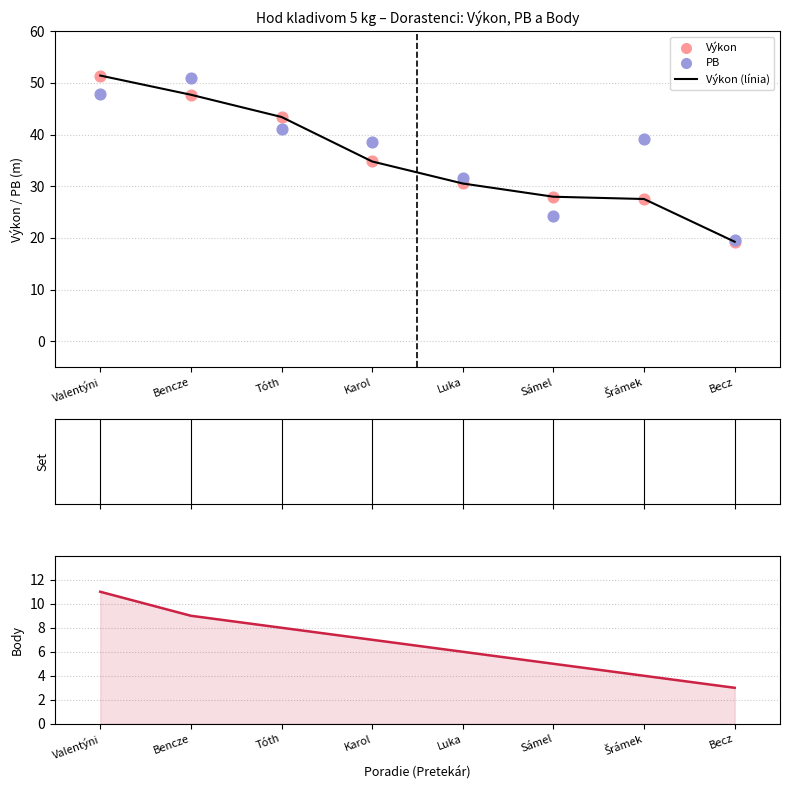

At how many categories does at least one series exceed 34?

5